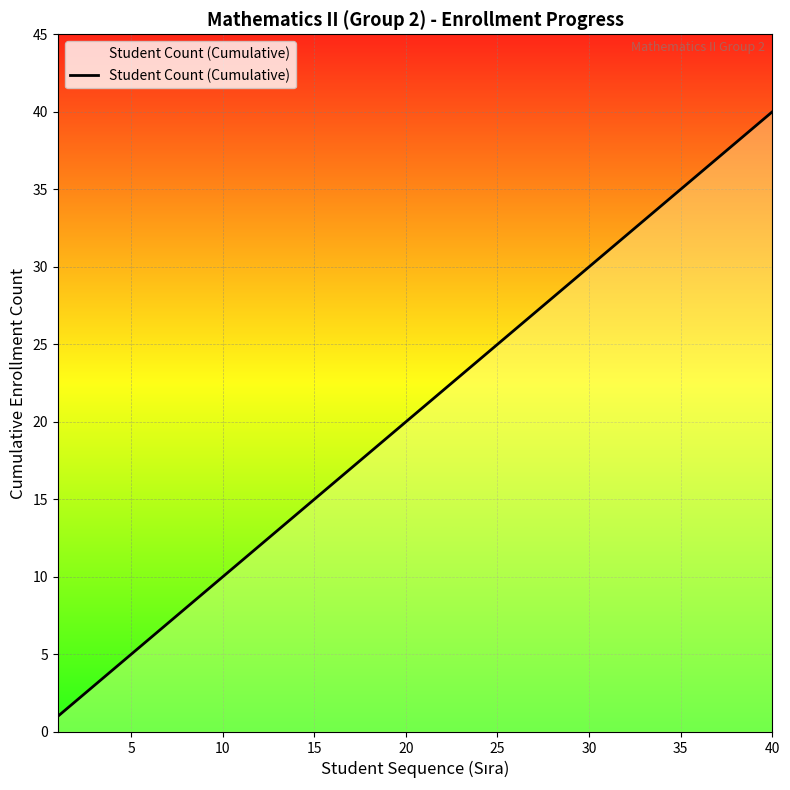

What is the greatest value displayed?

40